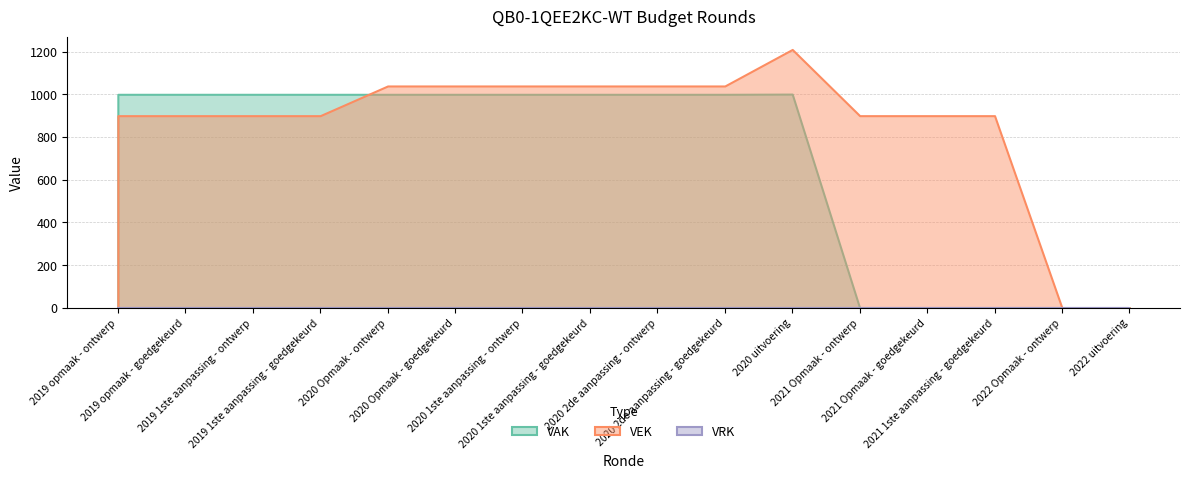

Reading left to right, transcribe all the data shown in this chart.

VAK: 1000	1000	1000	1000	1000	1000	1000	1000	1000	1000	1001	0	0	0	0	0
VEK: 900	900	900	900	1039	1039	1039	1039	1039	1039	1210	900	900	900	0	0
VRK: 0	0	0	0	0	0	0	0	0	0	0	0	0	0	0	0